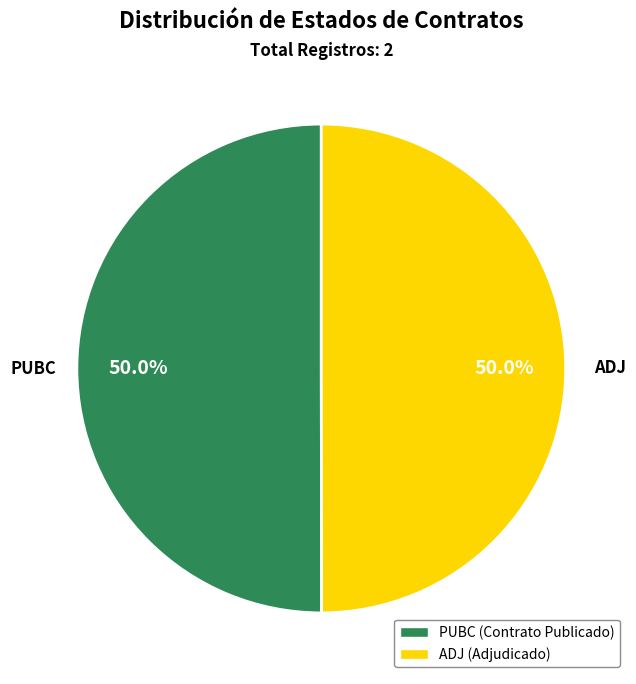

What percentage do PUBC and ADJ together represent?

100.0%